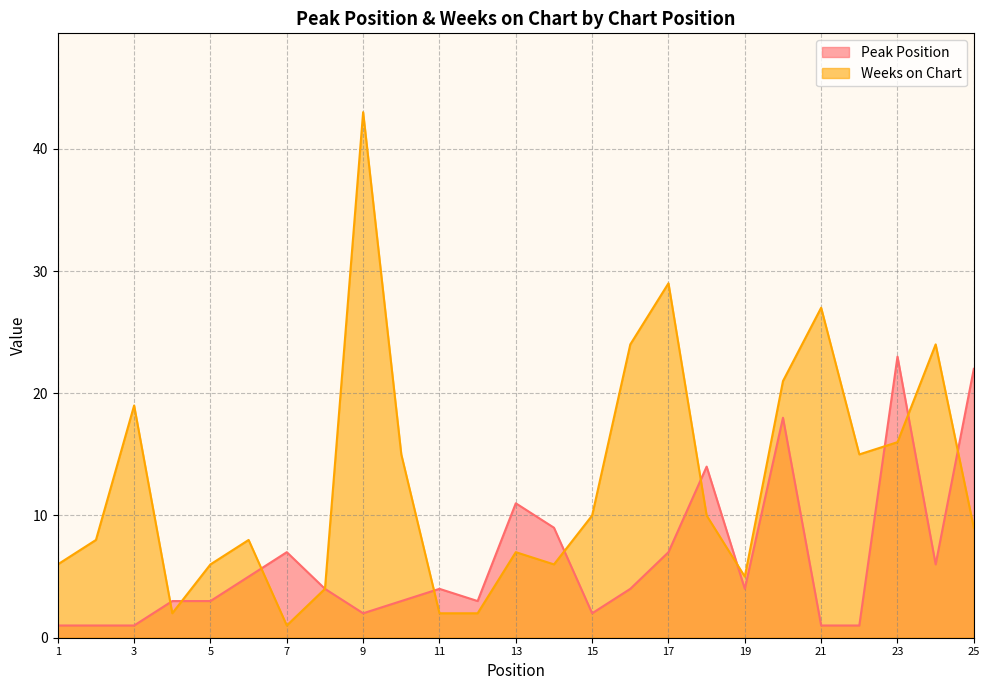

Which label corresponds to the largest value in the chart?

9